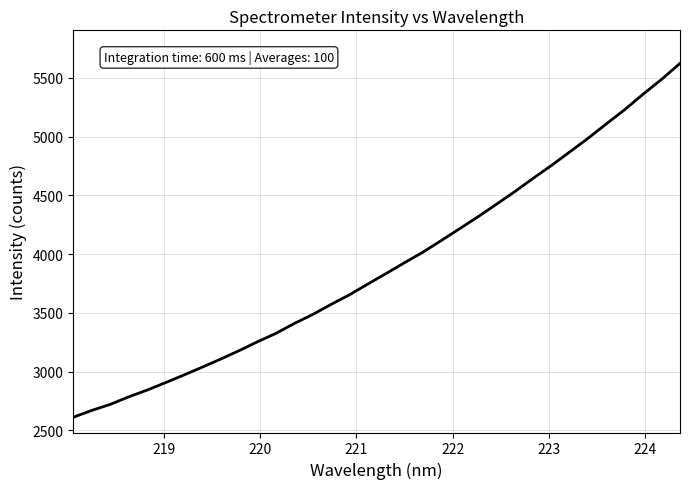

What is the greatest value displayed?

5624.2